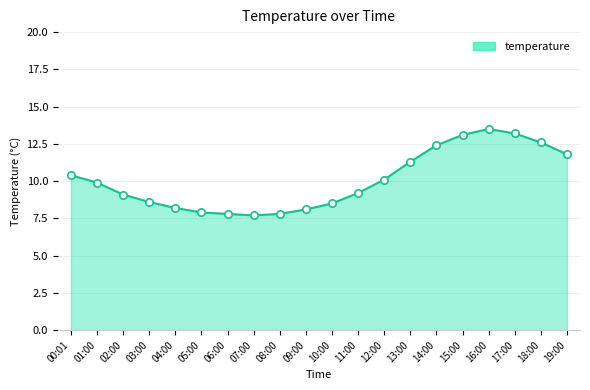

What is the ratio of the value at 10:00 to the value at 11:00?

0.9